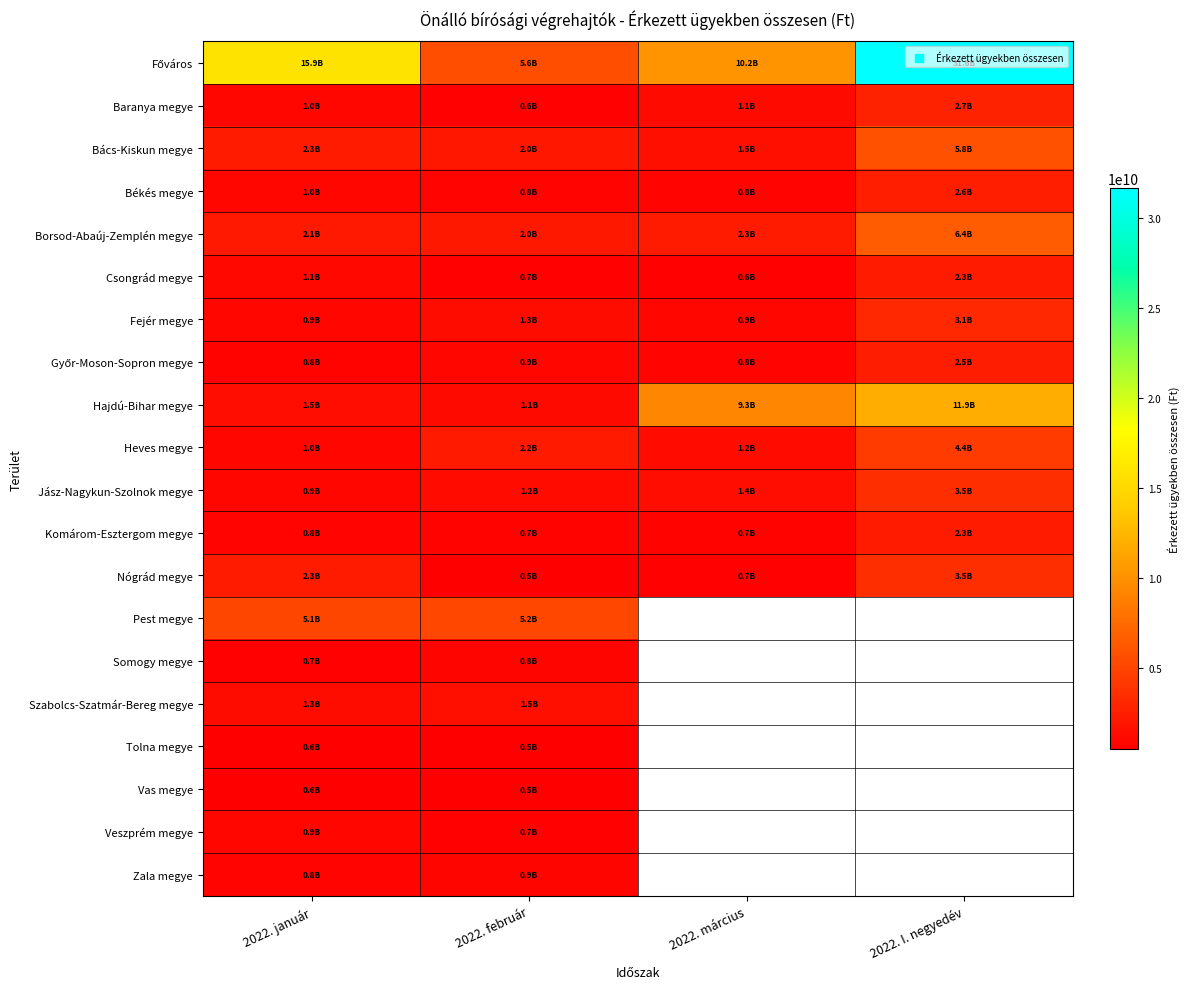

Where does the Komárom-Esztergom megye series first go above 826075389?

2022. január